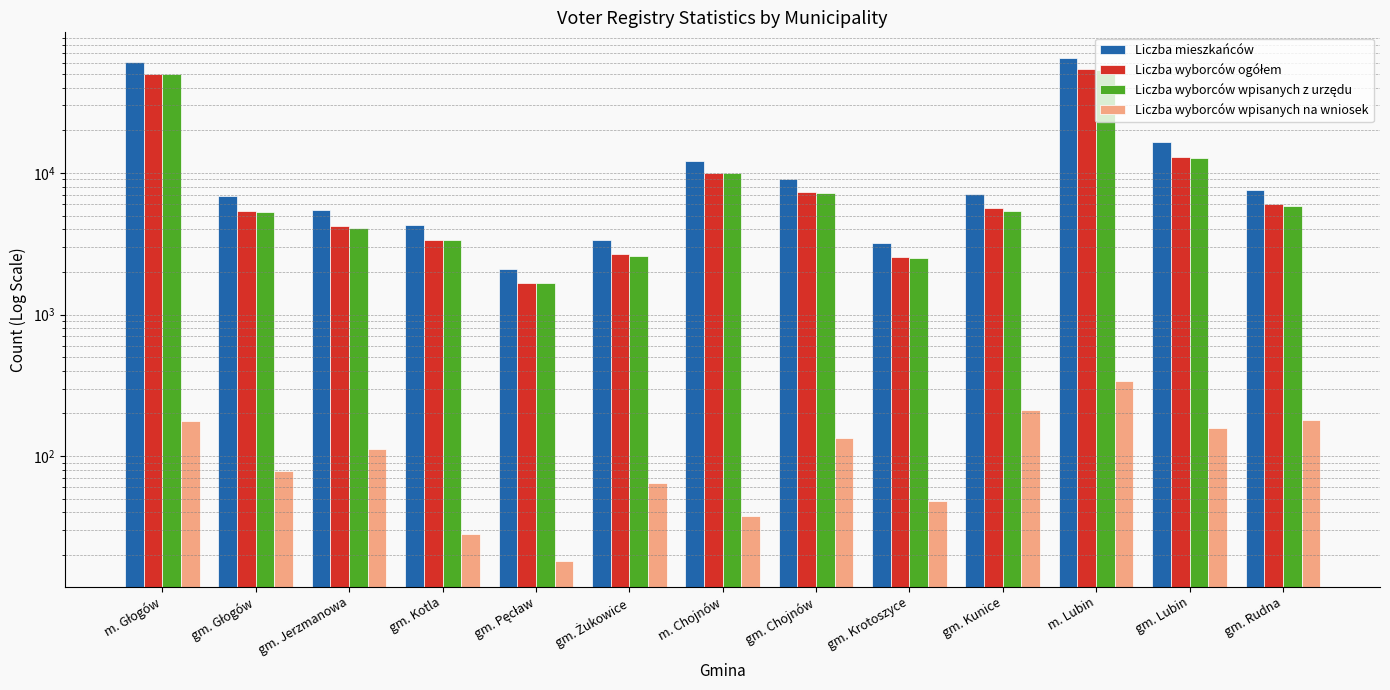

Reading left to right, list all the values displayed in this chart.

Liczba mieszkańców: 60545	6863	5489	4286	2105	3383	12097	9111	3188	7104	65421	16447	7617
Liczba wyborców ogółem: 49953	5376	4191	3388	1675	2674	9990	7369	2547	5623	54010	12926	6064
Liczba wyborców wpisanych z urzędu: 49775	5298	4078	3360	1657	2610	9952	7234	2499	5412	53673	12769	5885
Liczba wyborców wpisanych na wniosek: 178	78	113	28	18	64	38	135	48	211	337	157	179